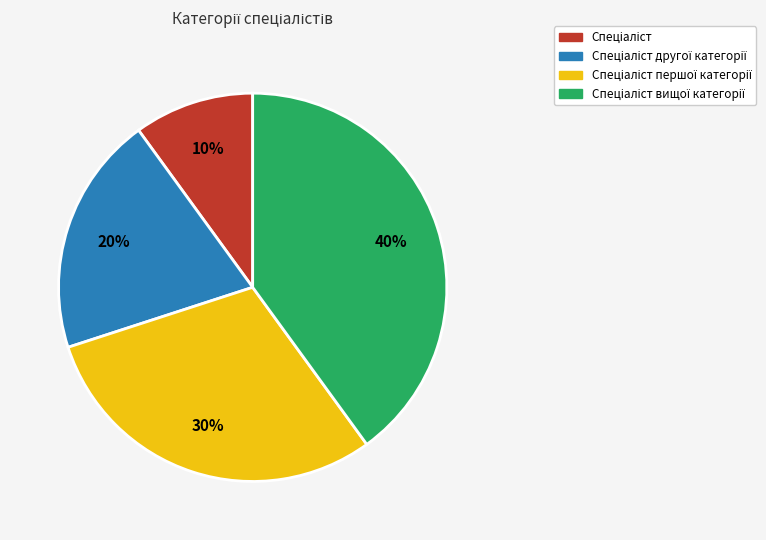

To the nearest percent, what is the difference between the largest and smallest slice percentages?

30%